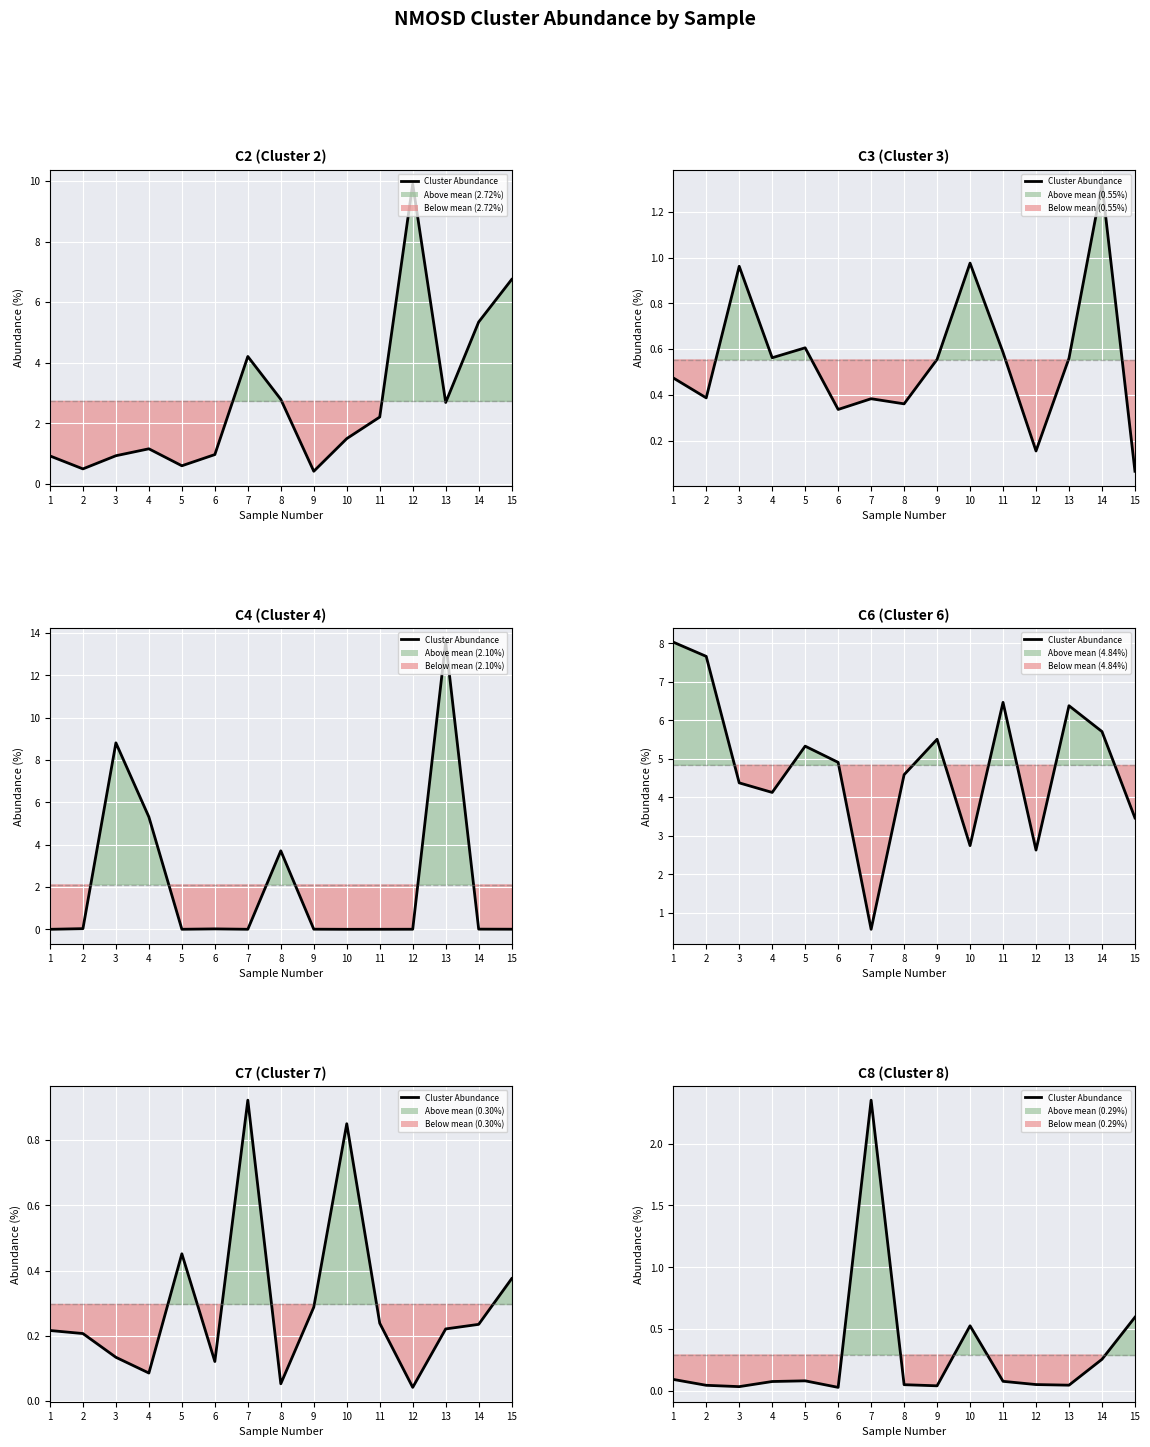

Reading right to left, what are all the values shown in this chart?

0.6	0.3	0.0	0.1	0.1	0.5	0.0	0.1	2.4	0.0	0.1	0.1	0.0	0.0	0.1